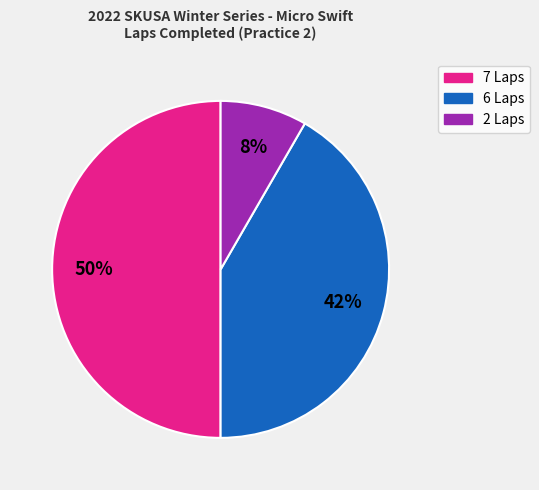

To the nearest percent, what is the average slice percentage?

33%